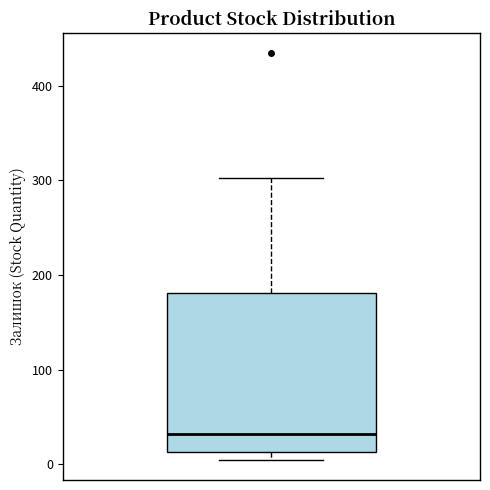

Read this box plot against the y-axis: the position of the median line, the range covered by the box, and the ends of both whiskers. The values are not printed on the chart, so give them approximately, as read against the axis.

median 30, box 10 to 180, whiskers 10 (just below the box's lower edge) to 300